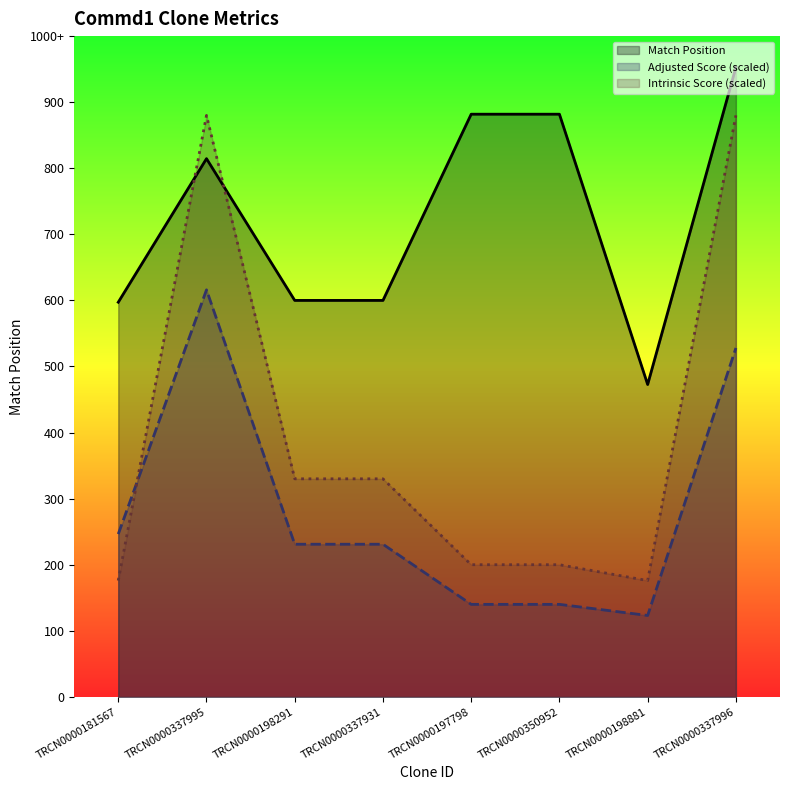

True or false: Match Position has more than 2 interior local peaks.

False